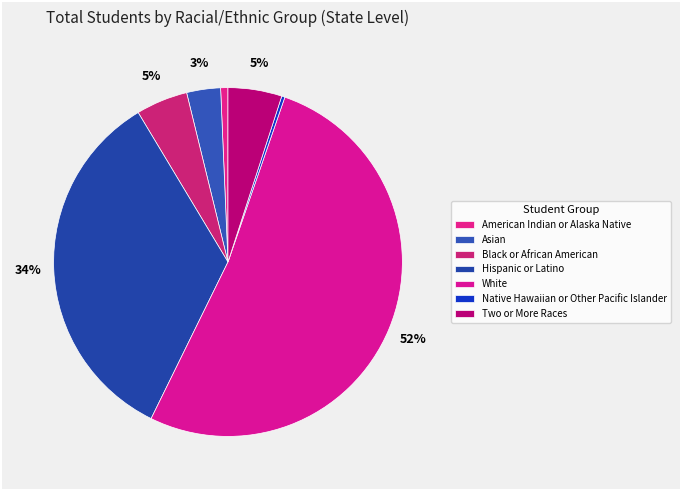

The Native Hawaiian or Other Pacific Islander slice represents 8% of the pie. True or false?

False